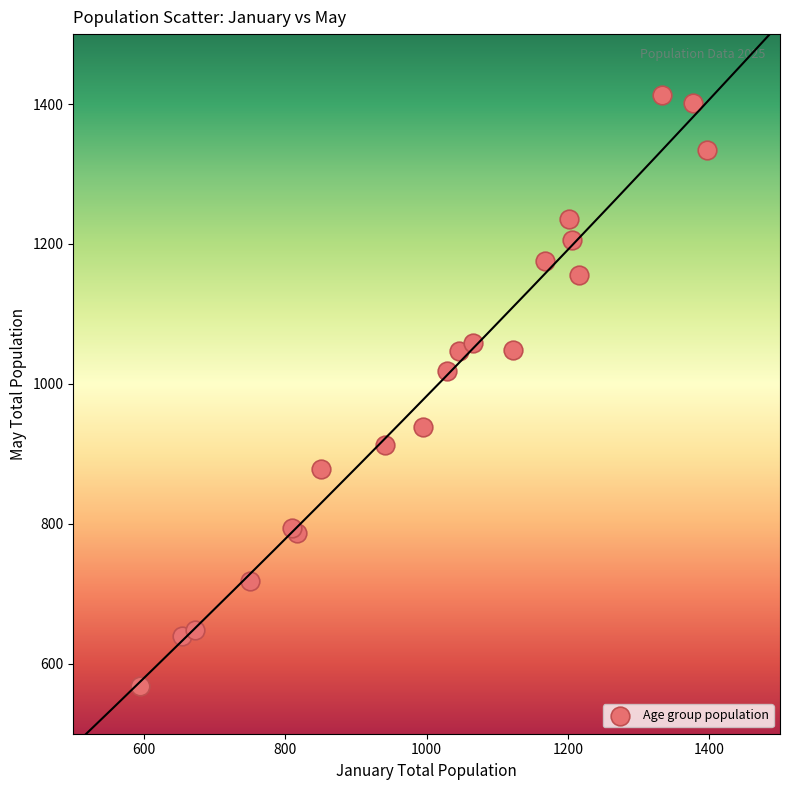

What Y value in the scatter plot is closest to 990?

1019